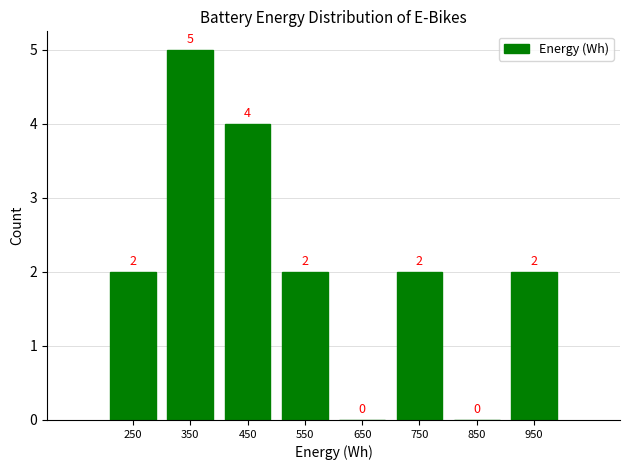

Reading left to right, transcribe all the data shown in this chart.

250=2	350=5	450=4	550=2	650=0	750=2	850=0	950=2